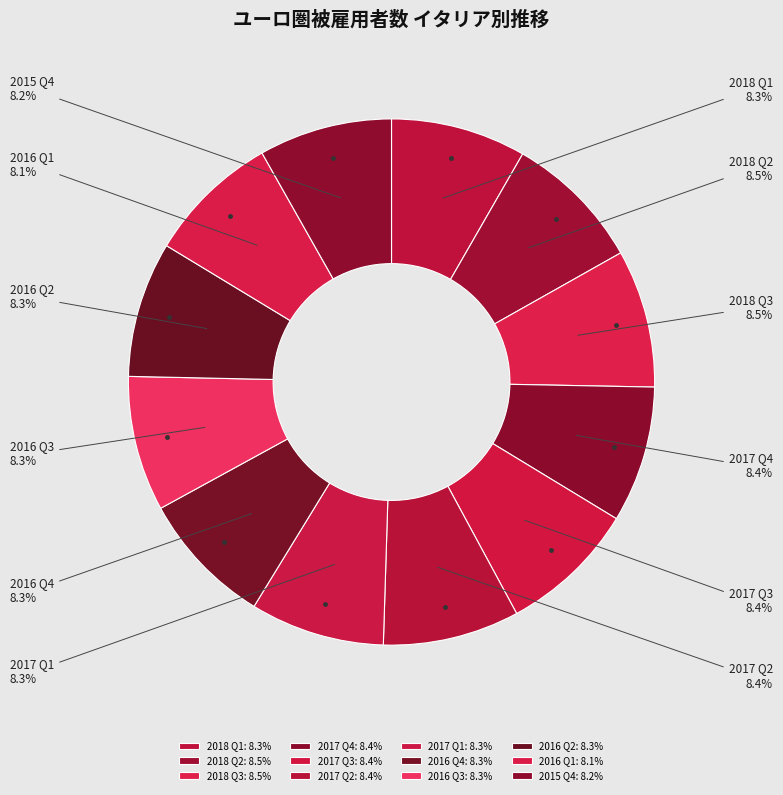

What is the ratio of the value at 2016 Q4 to the value at 2016 Q3?

1.0